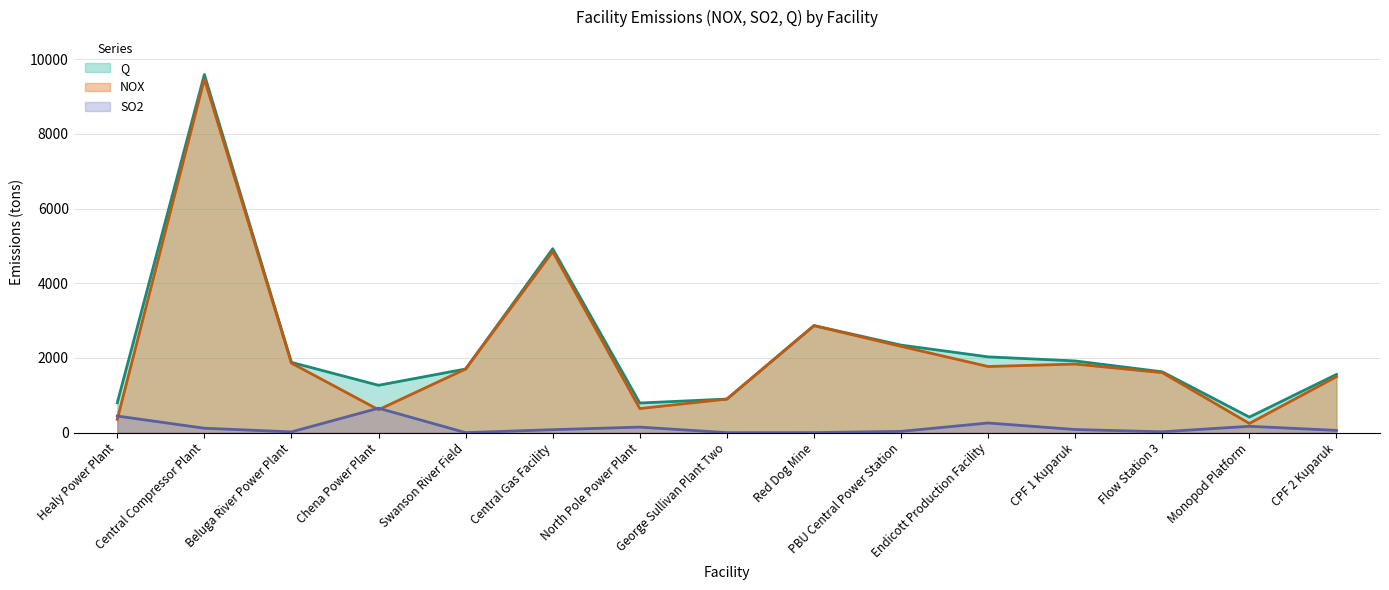

What is the difference between the maximum and minimum values in the Q series?

9176.3